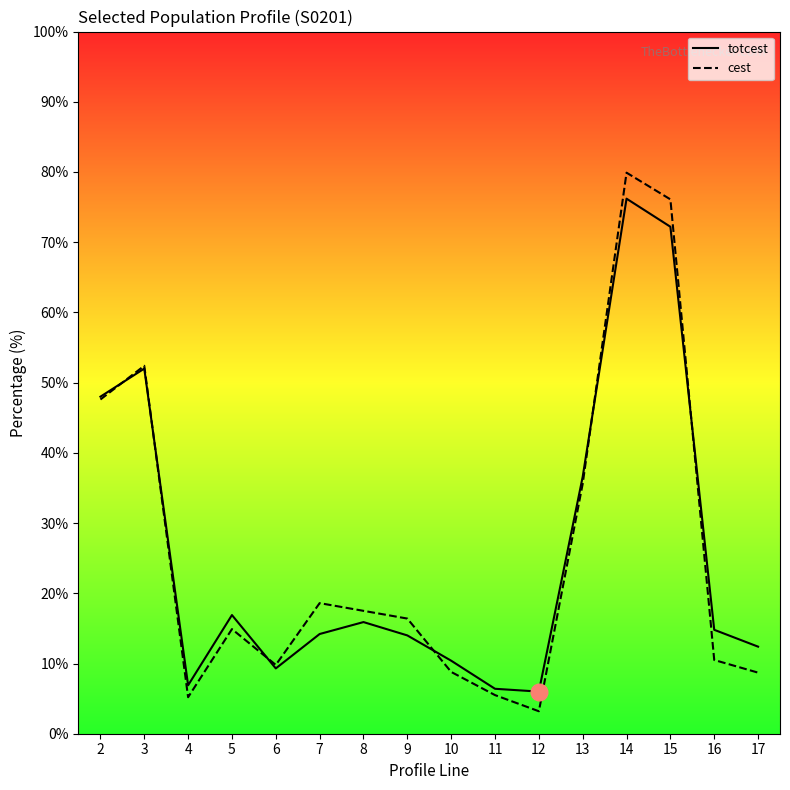

Which category has the highest value in the cest series?

14